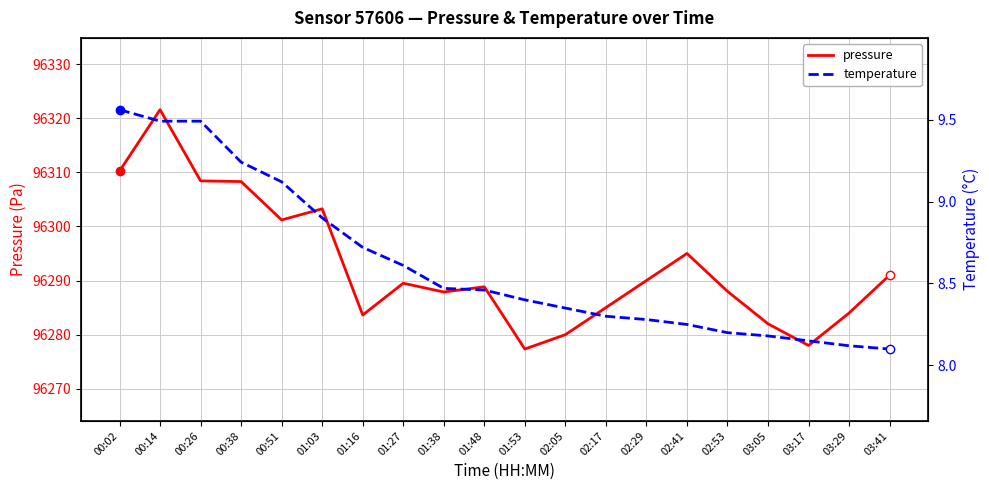

At how many categories does at least one series exceed 59835?

20